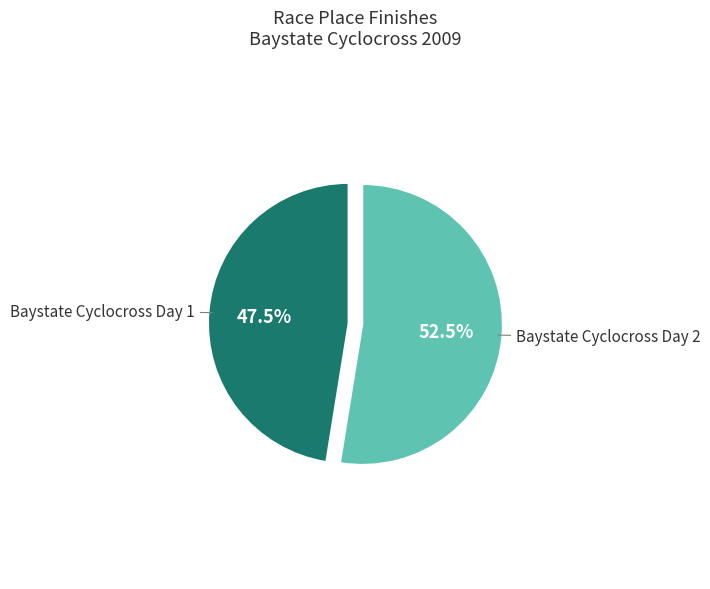

Is there a majority slice in this chart?

Yes